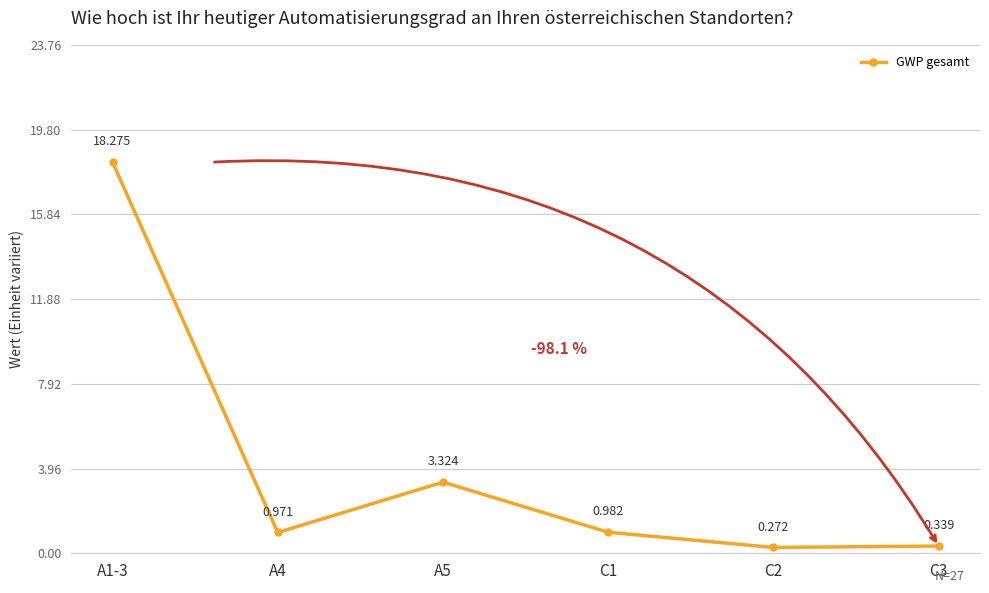

How many data points does each series have?

6